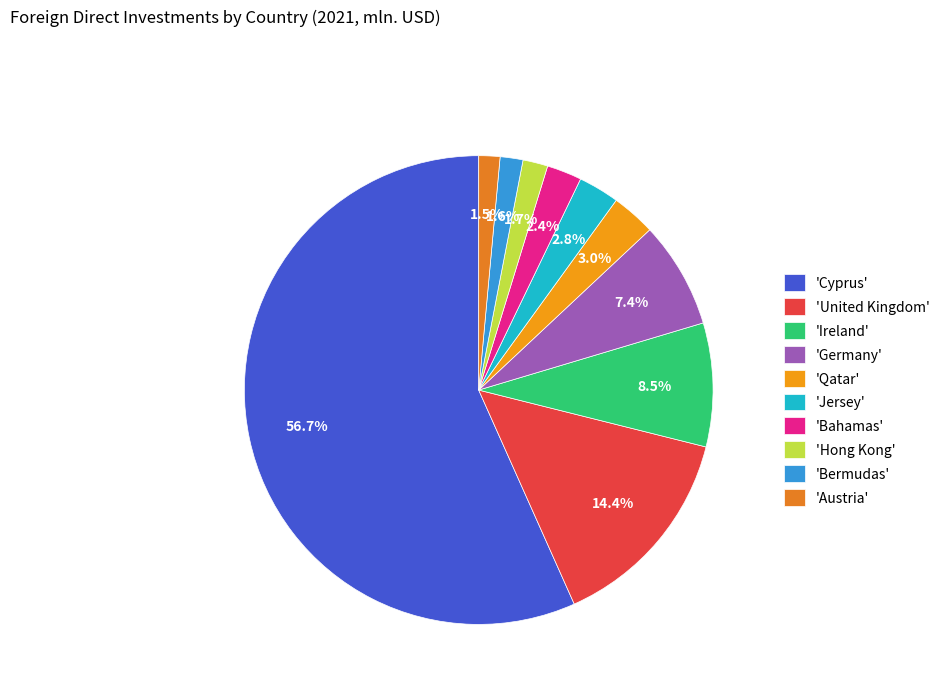

How many slices are in this pie chart?

10